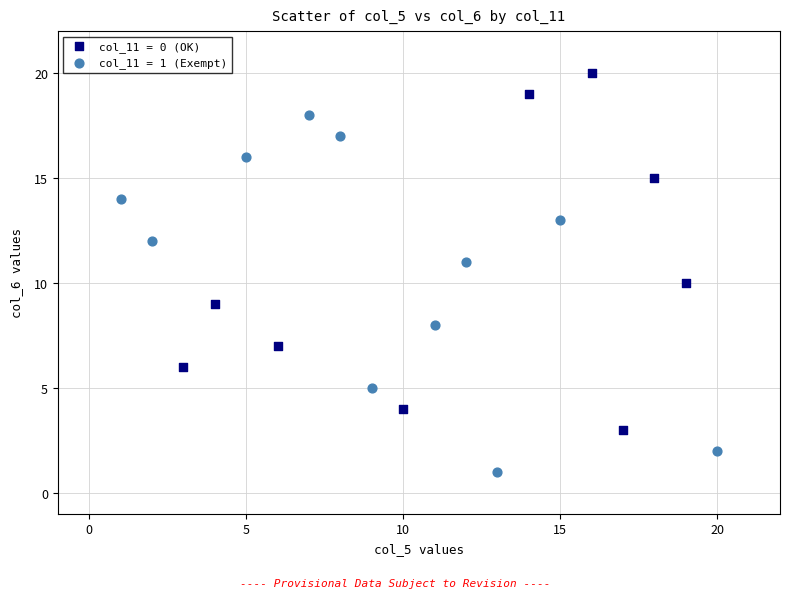

Which series contains the highest Y value?

col_11 = 0 (OK)